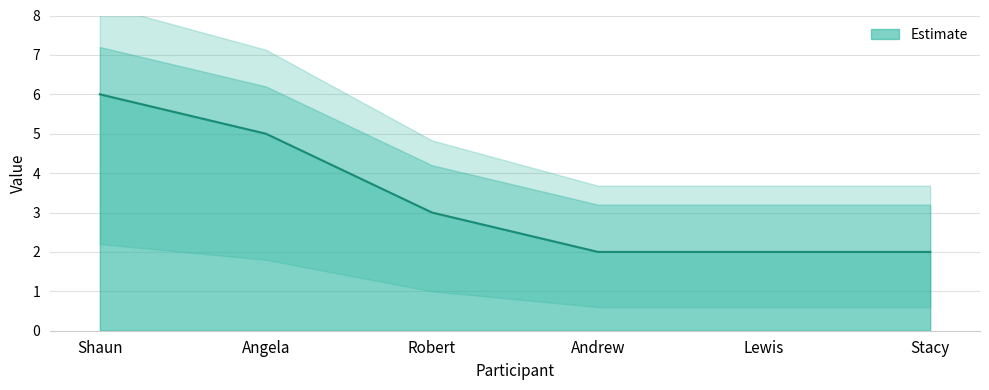

What is the maximum value for Estimate?

6